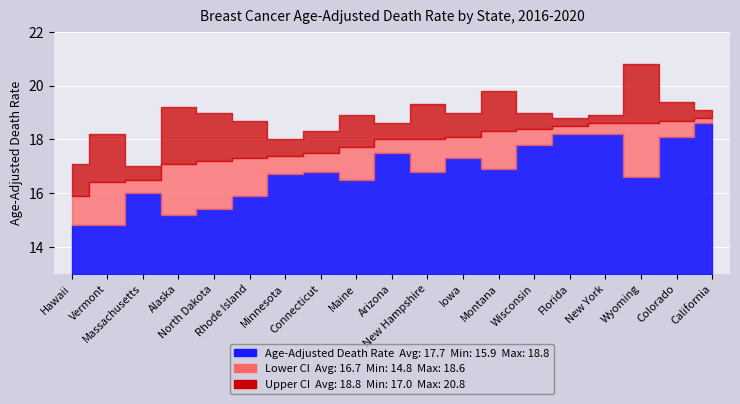

The Age-Adjusted Death Rate series shows 22.9 at Rhode Island. True or false?

False